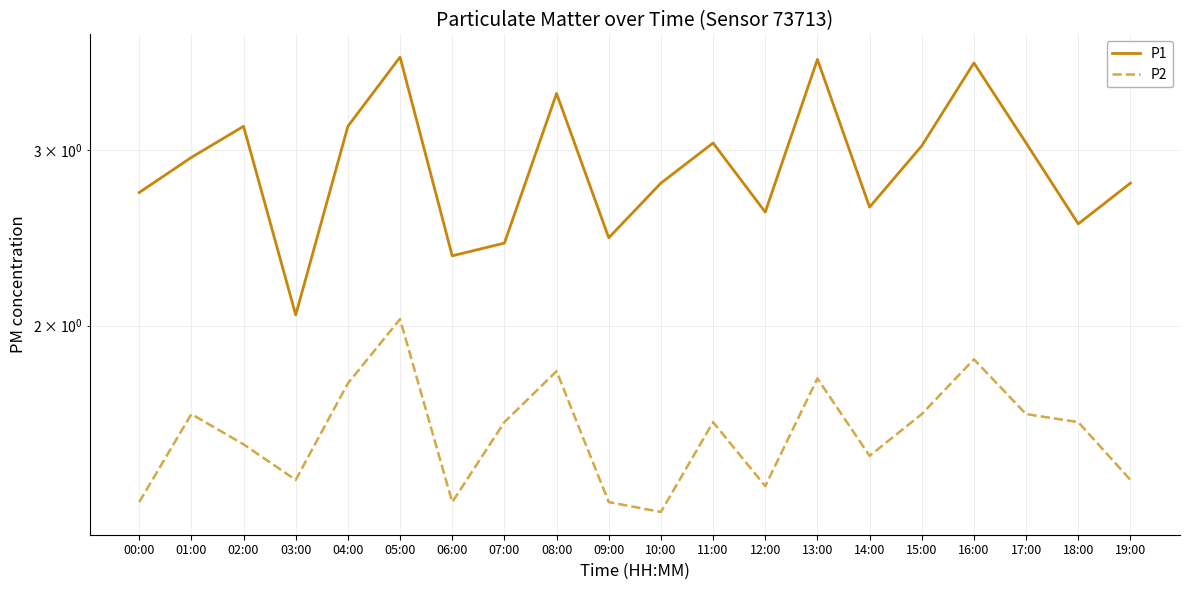

Where is P1 nearest to the value 2?

03:00